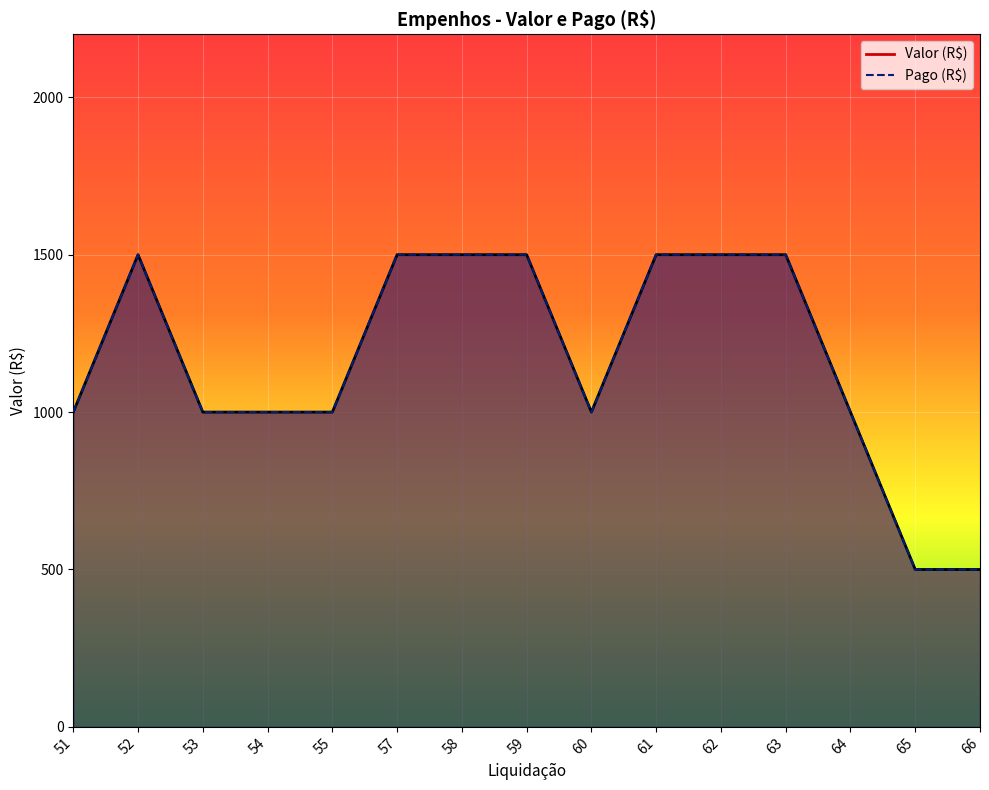

The Valor (R$) series shows 1394 at 54. True or false?

False